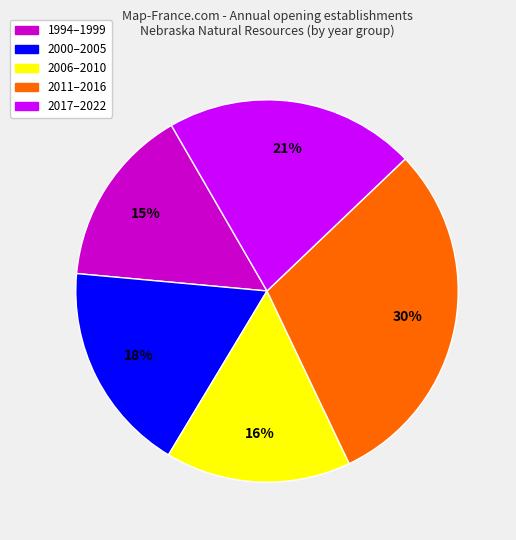

To the nearest percent, what is the difference between the largest and smallest slice percentages?

15%